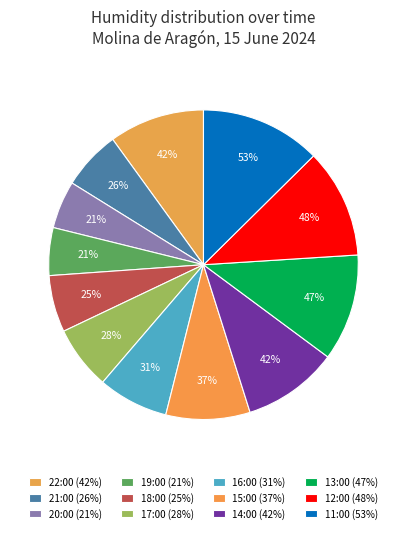

What is the change in value from 17:00 to 15:00?

+9